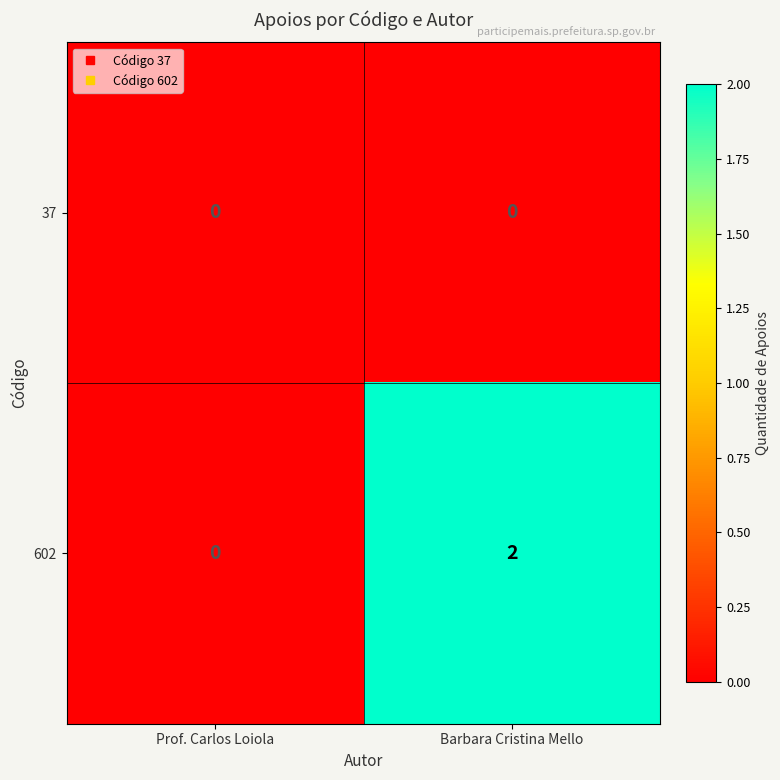

What is the total value across all series at Barbara Cristina Mello?

2